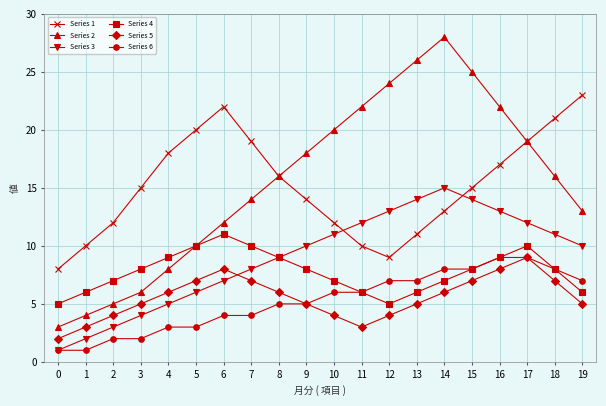

Where is the first local maximum for Series 3?

14